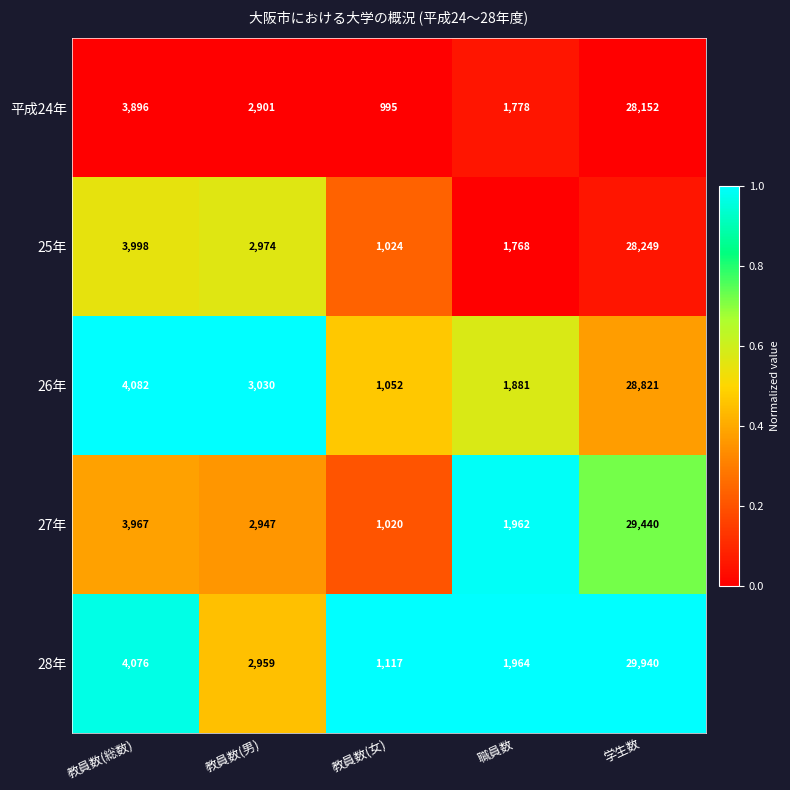

What is the sum of the 28年 values at 学生数 and 教員数(男)?

32899